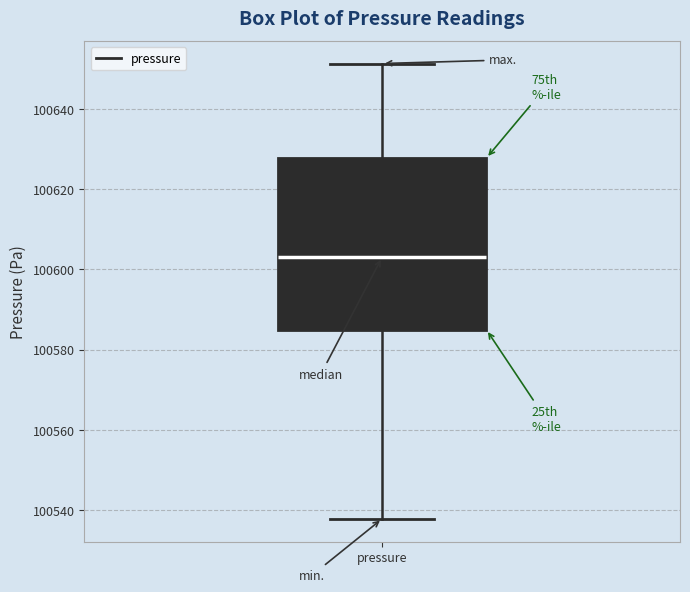

Read this box plot against the y-axis: the position of the median line, the range covered by the box, and the ends of both whiskers. The values are not printed on the chart, so give them approximately, as read against the axis.

median 100604, box 100584 to 100628, whiskers 100538 to 100652